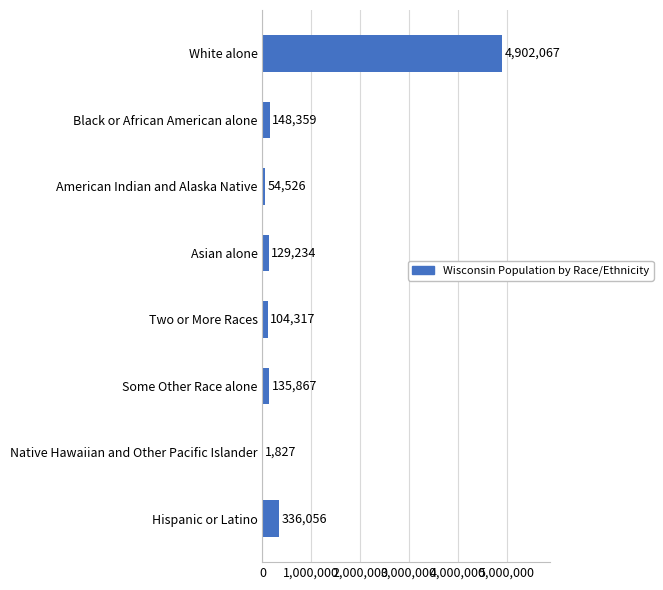

What is the change in value from American Indian and Alaska Native to Black or African American alone?

+93833